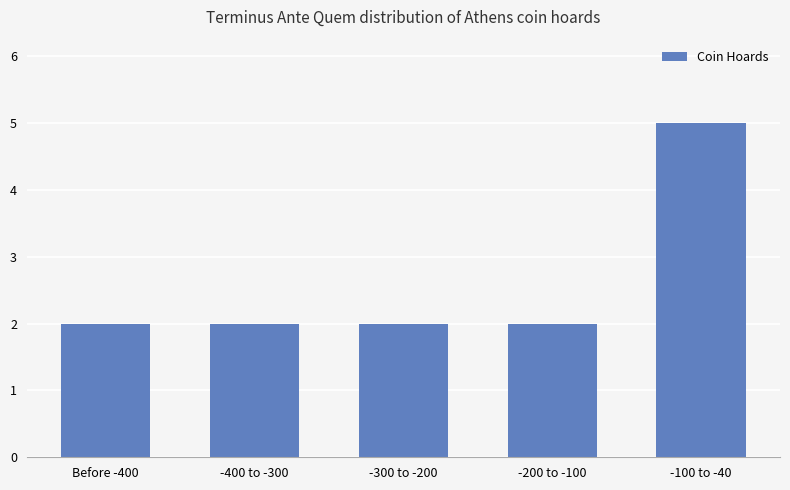

What is the greatest value displayed?

5